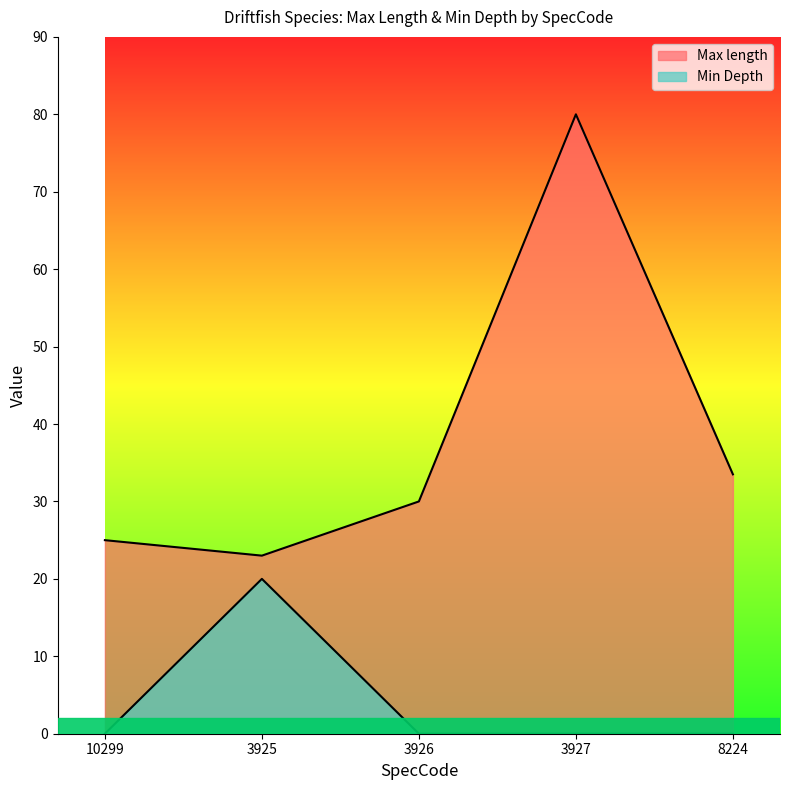

Is it true that Max length equals 23.0 at 3925?

True